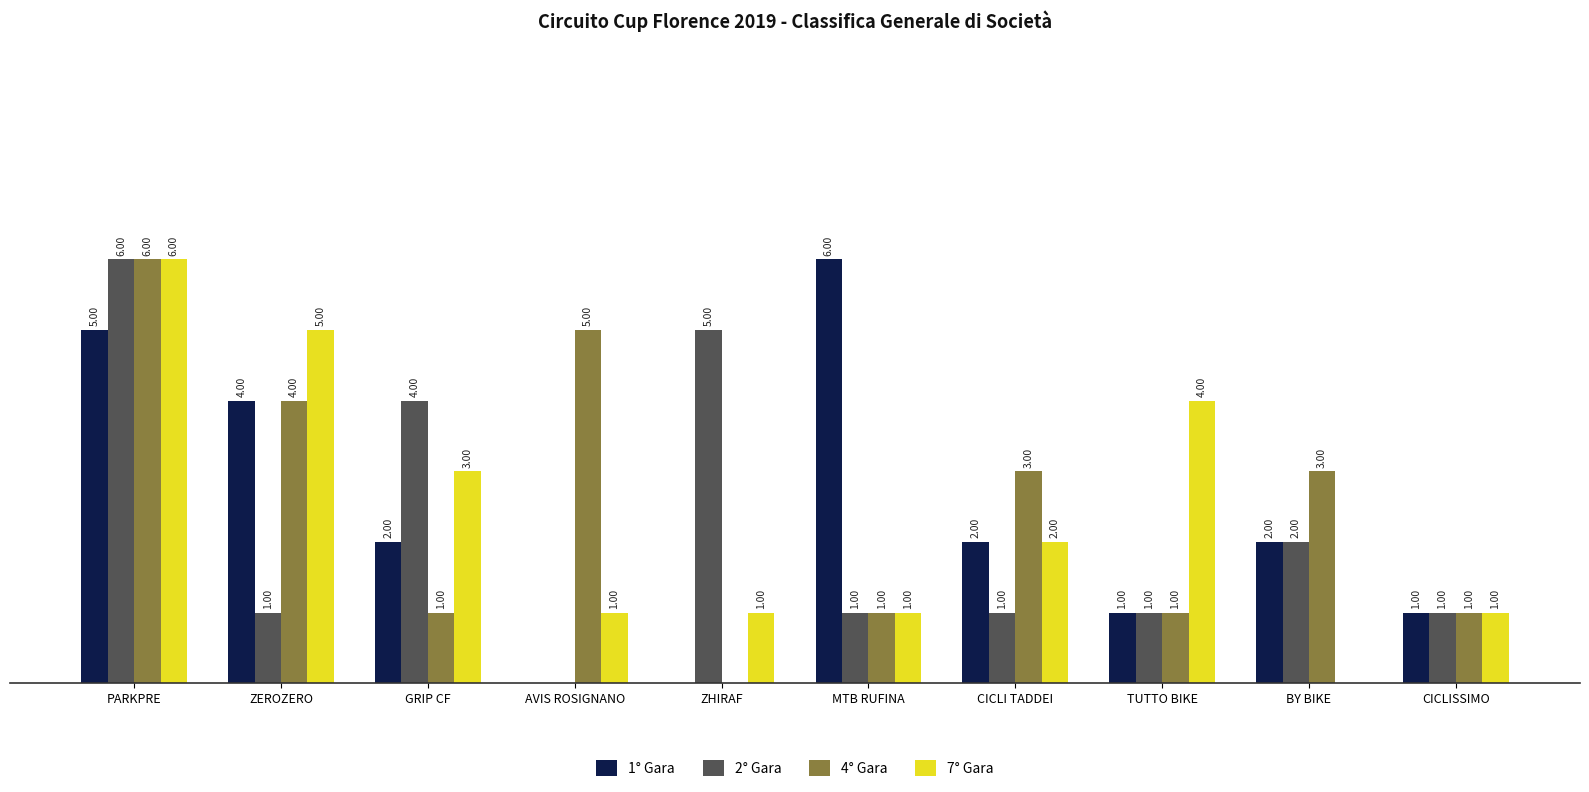

Which category has the highest value in the 4° Gara series?

PARKPRE